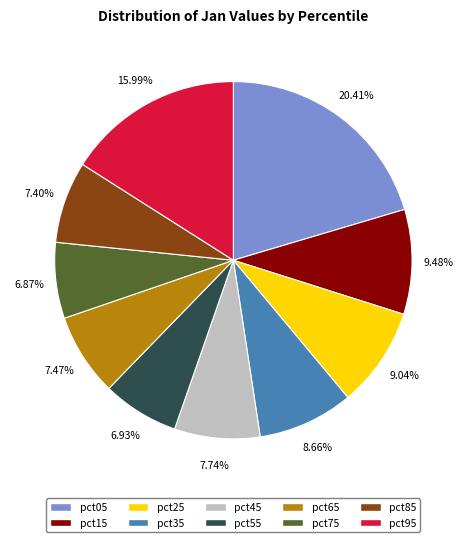

To the nearest percent, what is the average slice percentage?

10%